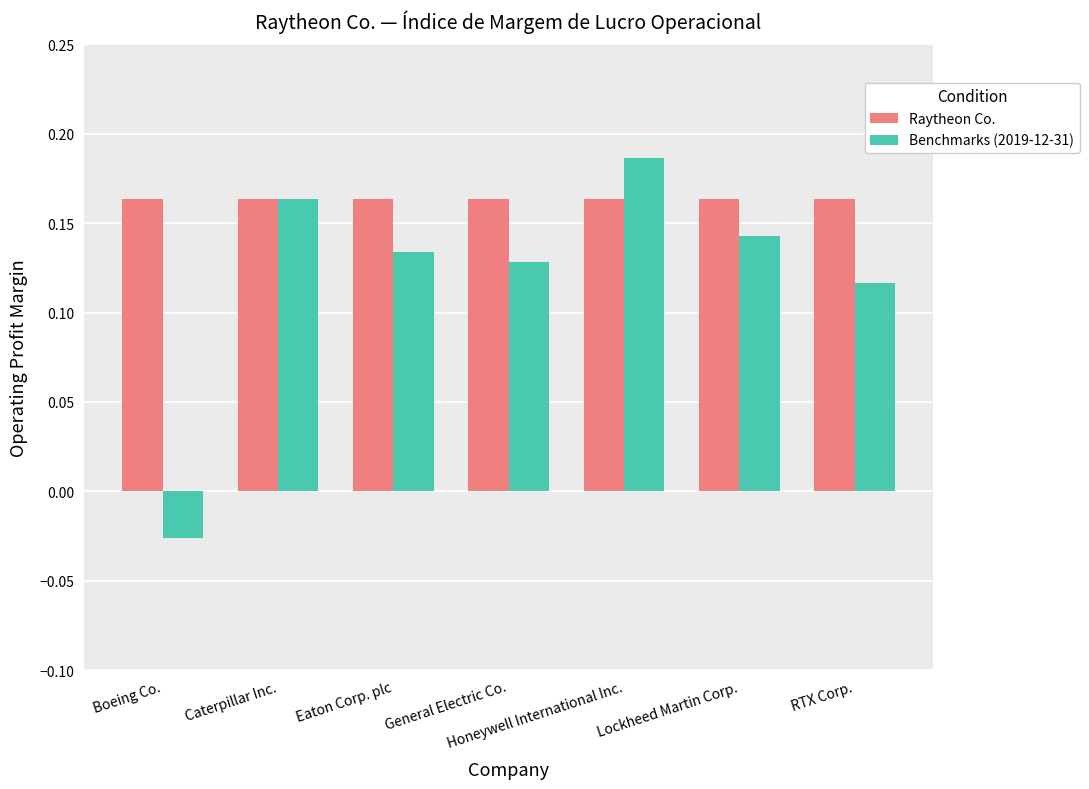

Between Eaton Corp. plc and Honeywell International Inc., which series saw the biggest shift?

Benchmarks (2019-12-31)